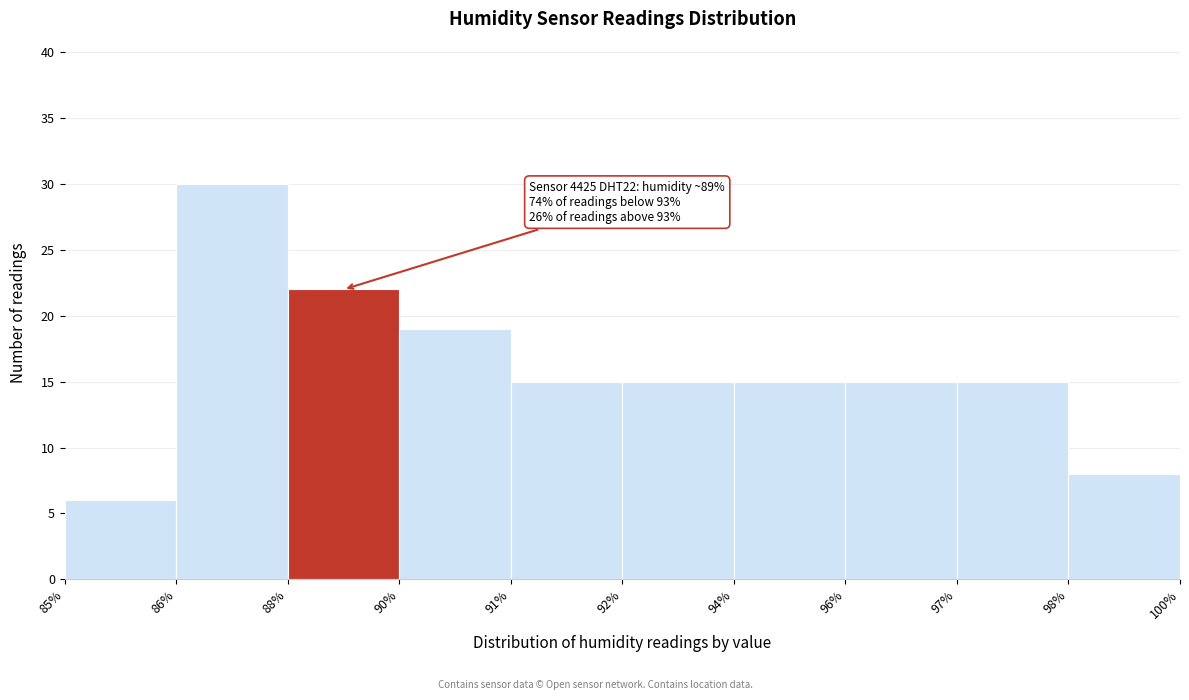

Reading left to right, extract all data points from this chart.

6	30	22	19	15	15	15	15	15	8